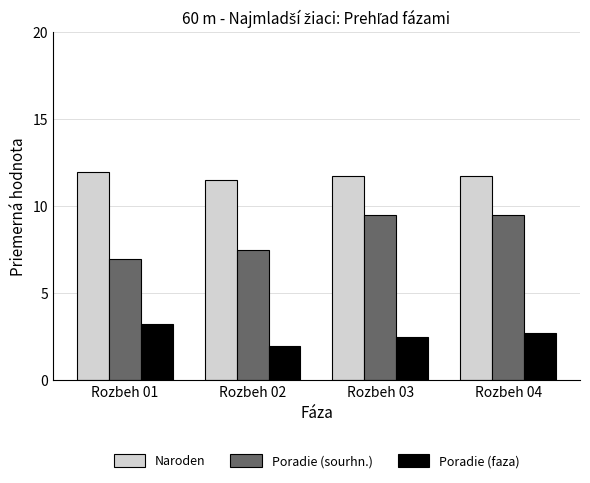

The Poradie (faza) series shows 0.7 at Rozbeh 02. True or false?

False